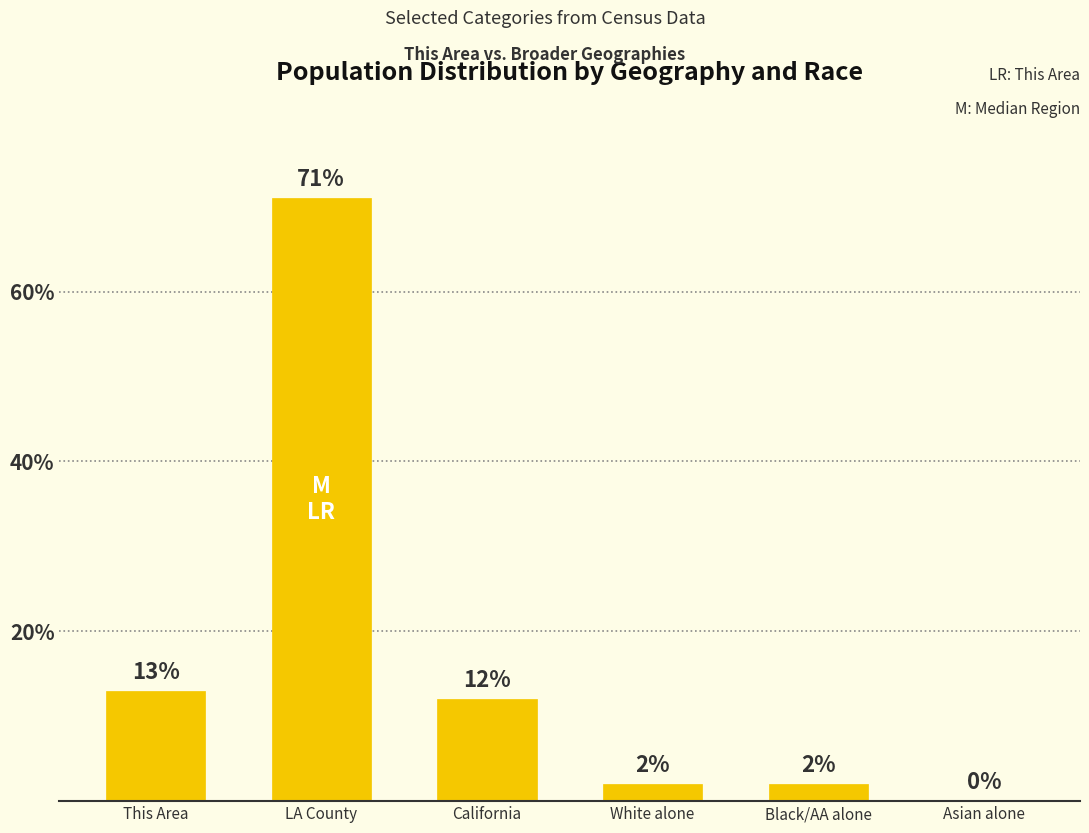

What is the change in value from California to White alone?

-10